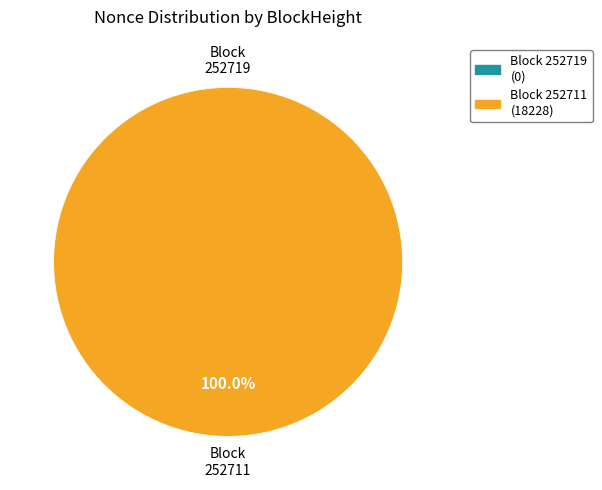

How many segments does this pie chart have?

2